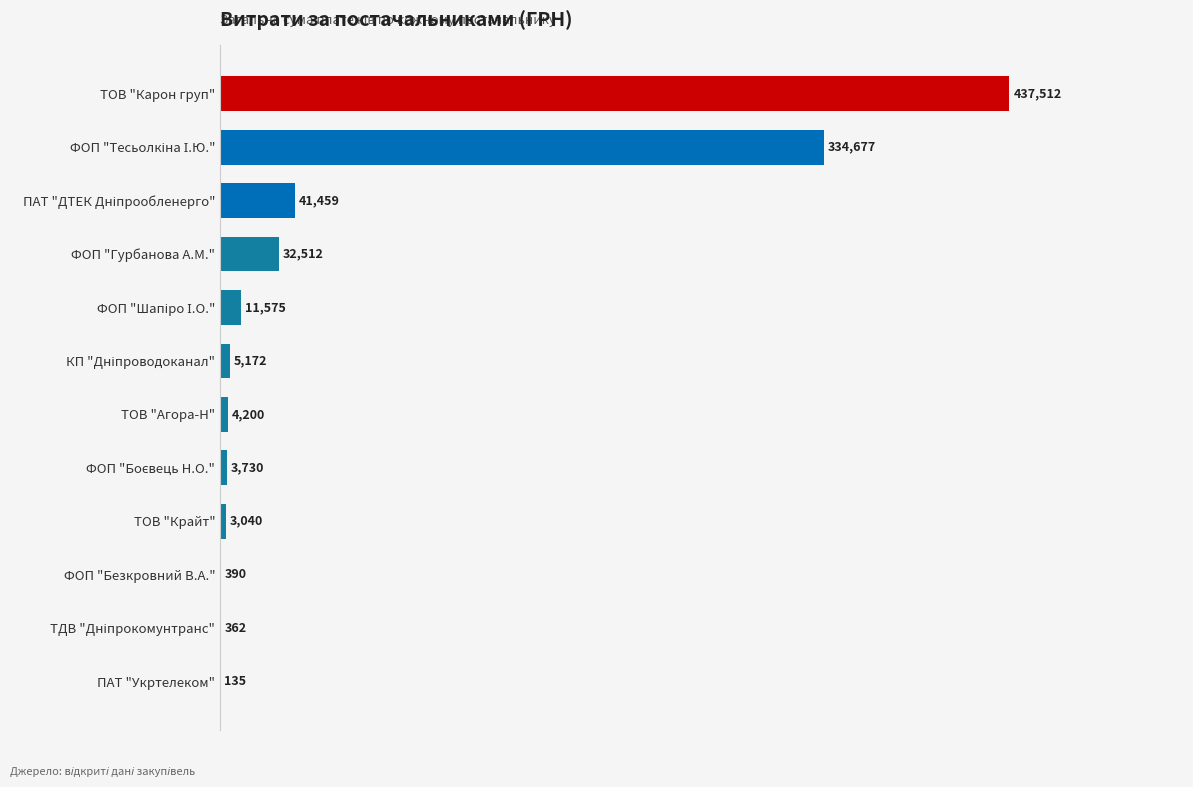

What is the change in value from ФОП "Безкровний В.А." to ТОВ "Агора-Н"?

+3810.0